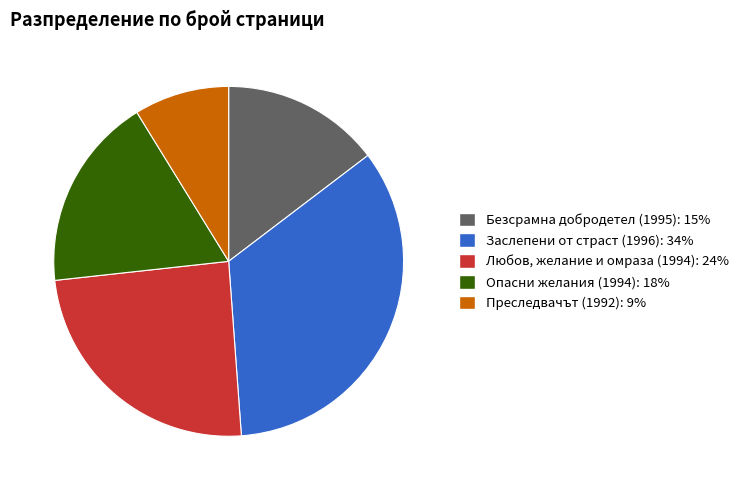

True or false: Преследвачът (1992): 9% accounts for 3% of the total.

False